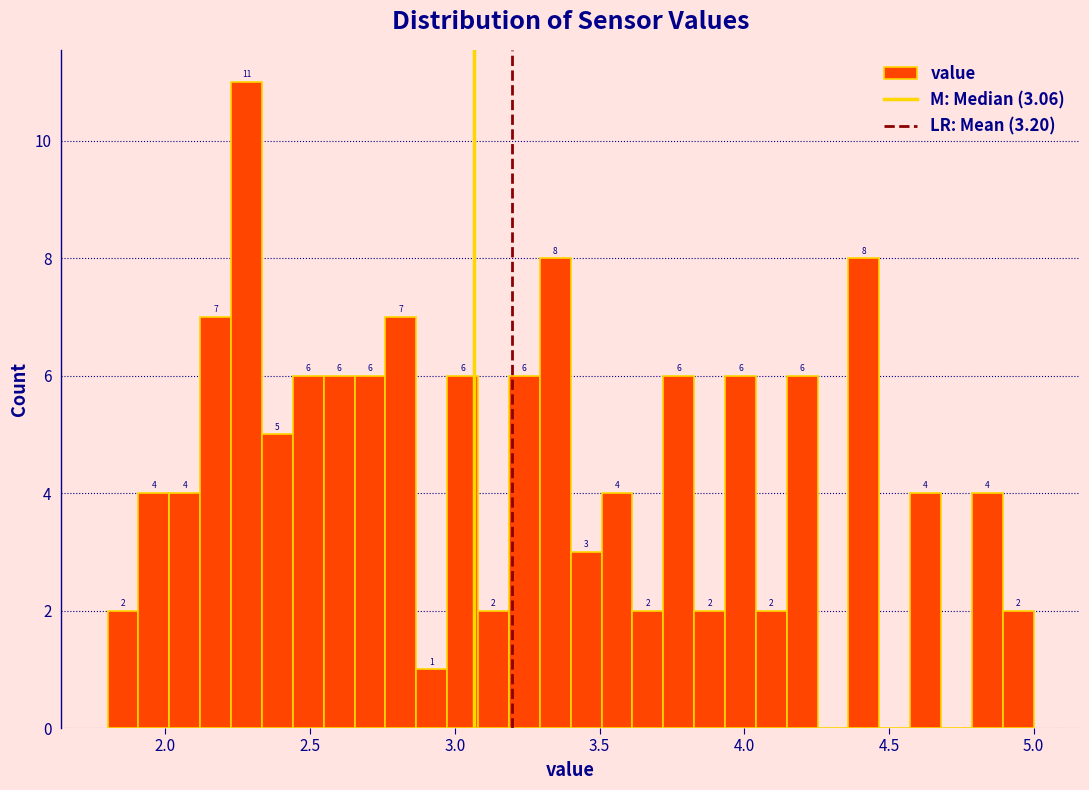

Read against the x-axis, roughly where is the centre of the tallest bar?

2.30